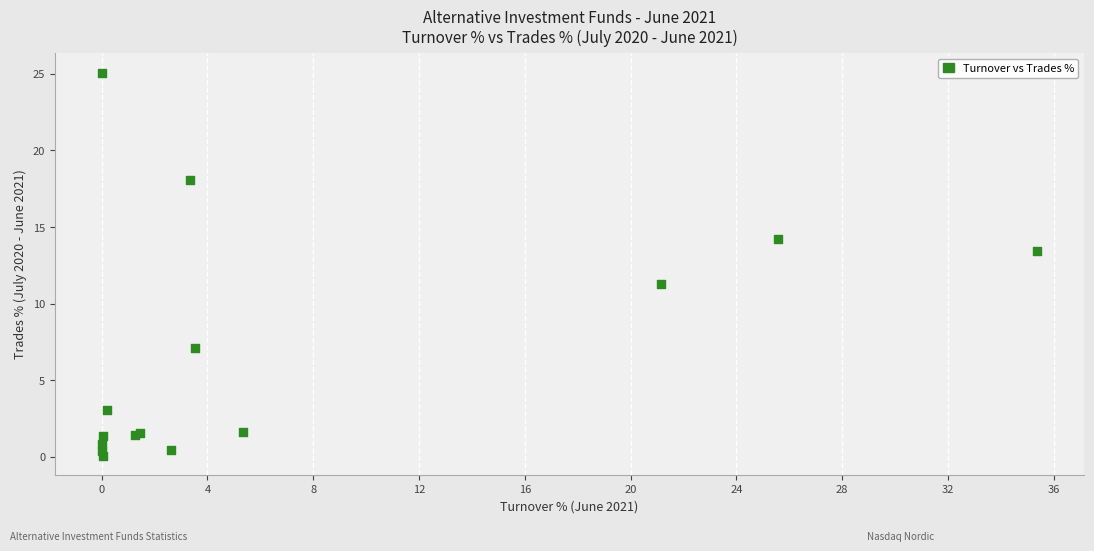

What Y value in the scatter plot is closest to 12?

11.3